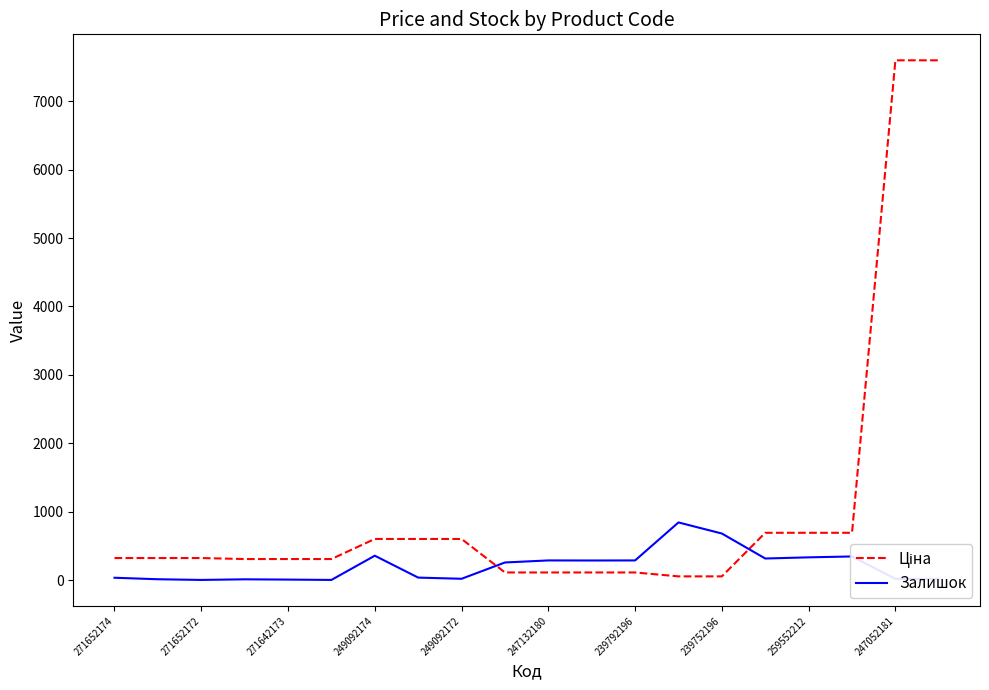

What is the maximum value shown in the chart?

7596.5